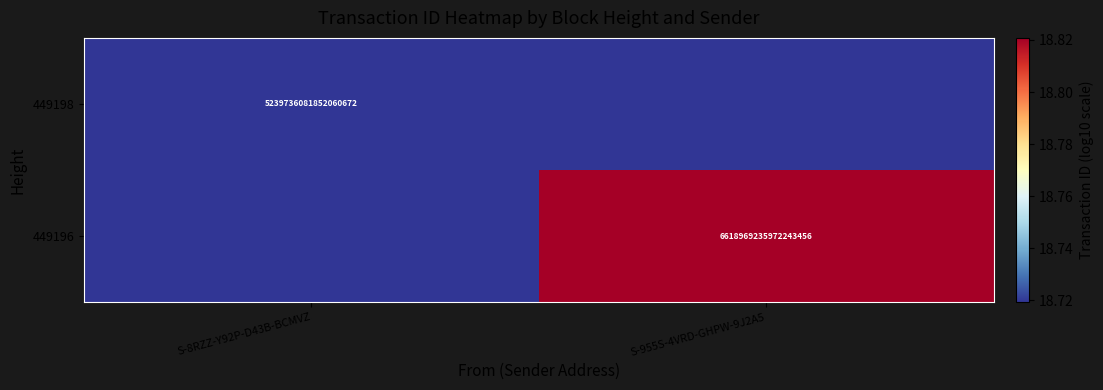

At which category is the sum across all series the highest?

S-955S-4VRD-GHPW-9J2A5